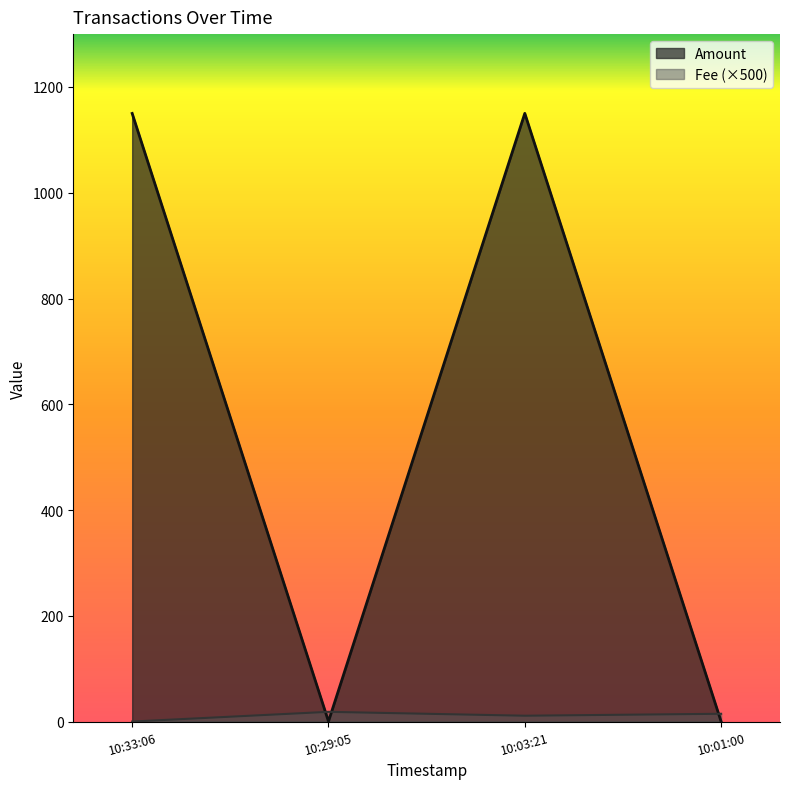

True or false: Fee has more than 1 interior local peaks.

False